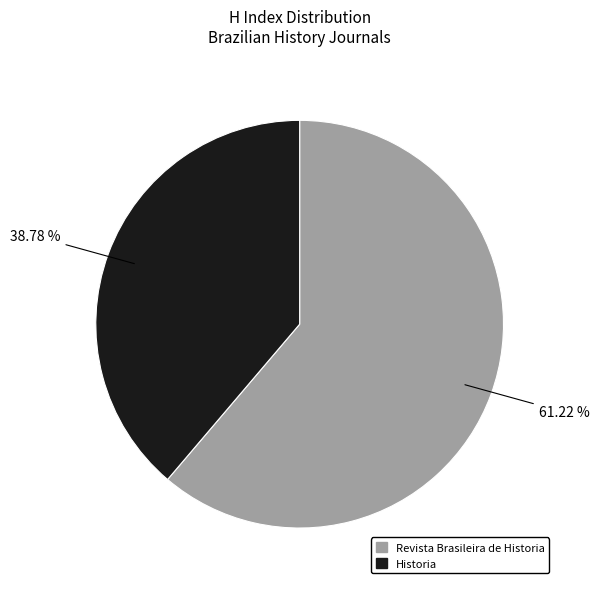

What percentage is NOT represented by Historia?

61.2%